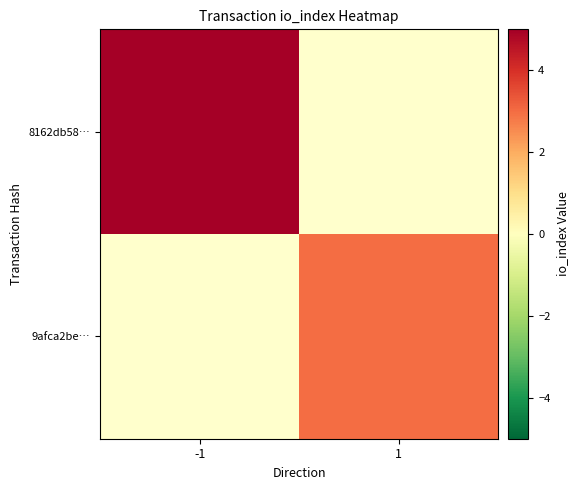

The value of 9afca2be… at 1 is 3.0. True or false?

True